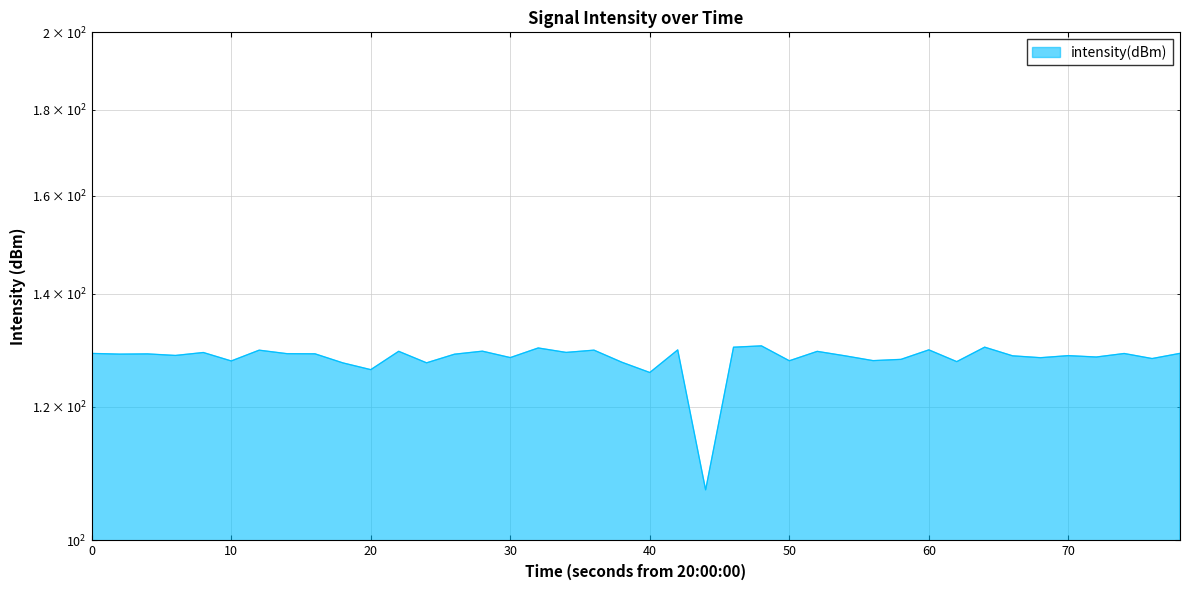

Read the value at 0.

129.1